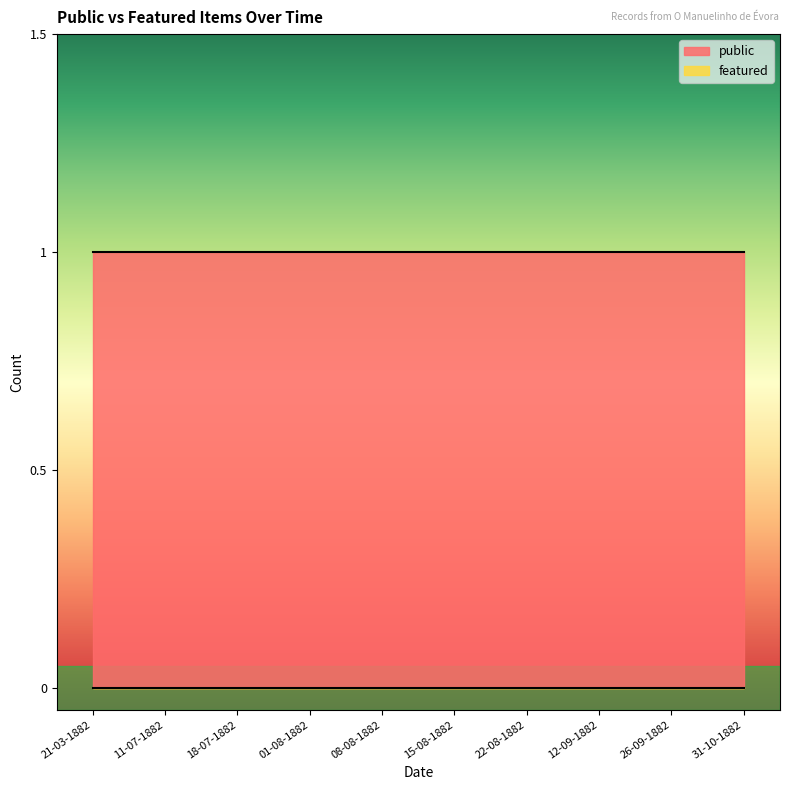

What is the label of the 7th point from the left?

22-08-1882